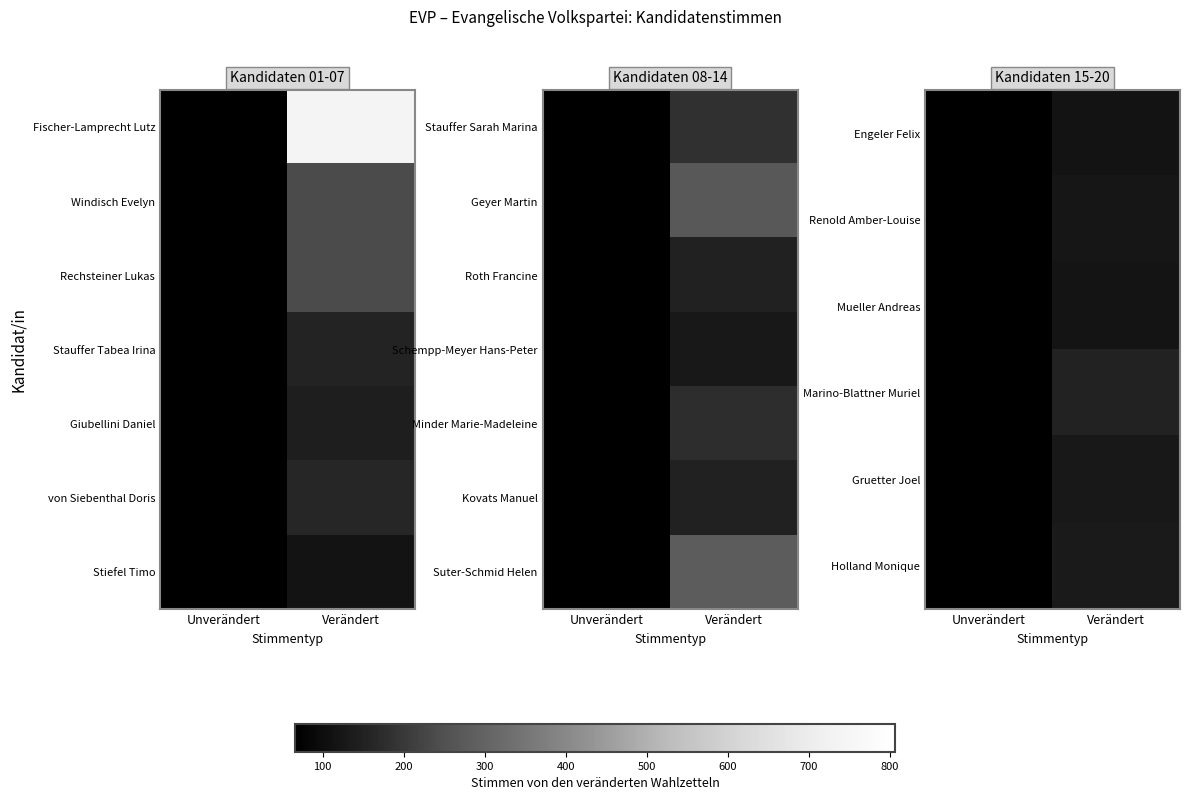

True or false: Holland Monique has a value of 133 at Verändert.

True